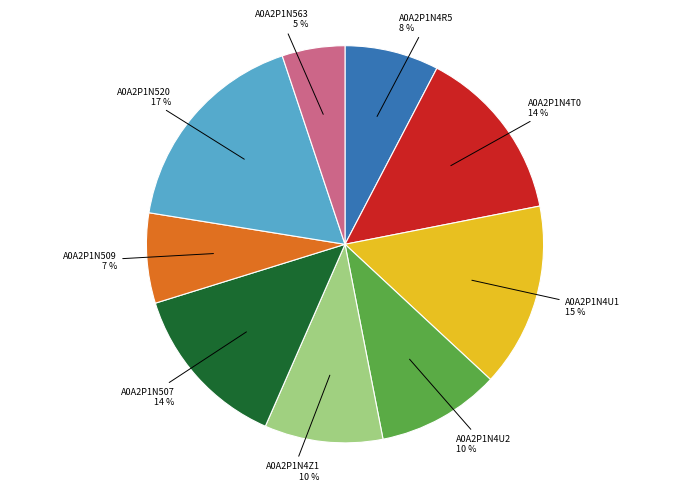

Is it true that A0A2P1N507 is 25% of the pie?

False